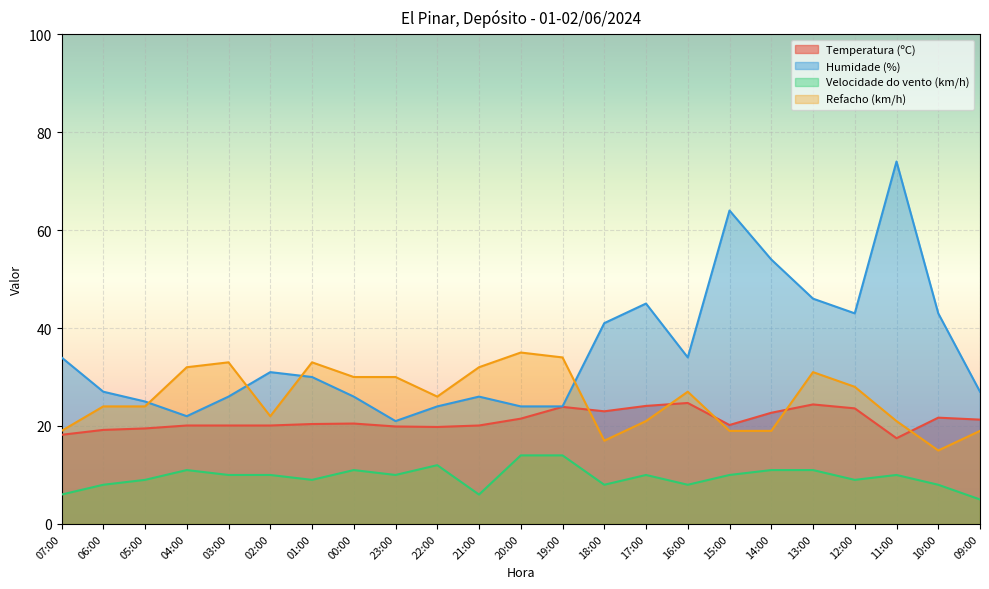

What is the value of the Velocidade do vento (km/h) point at the 1st from the left?

6.0